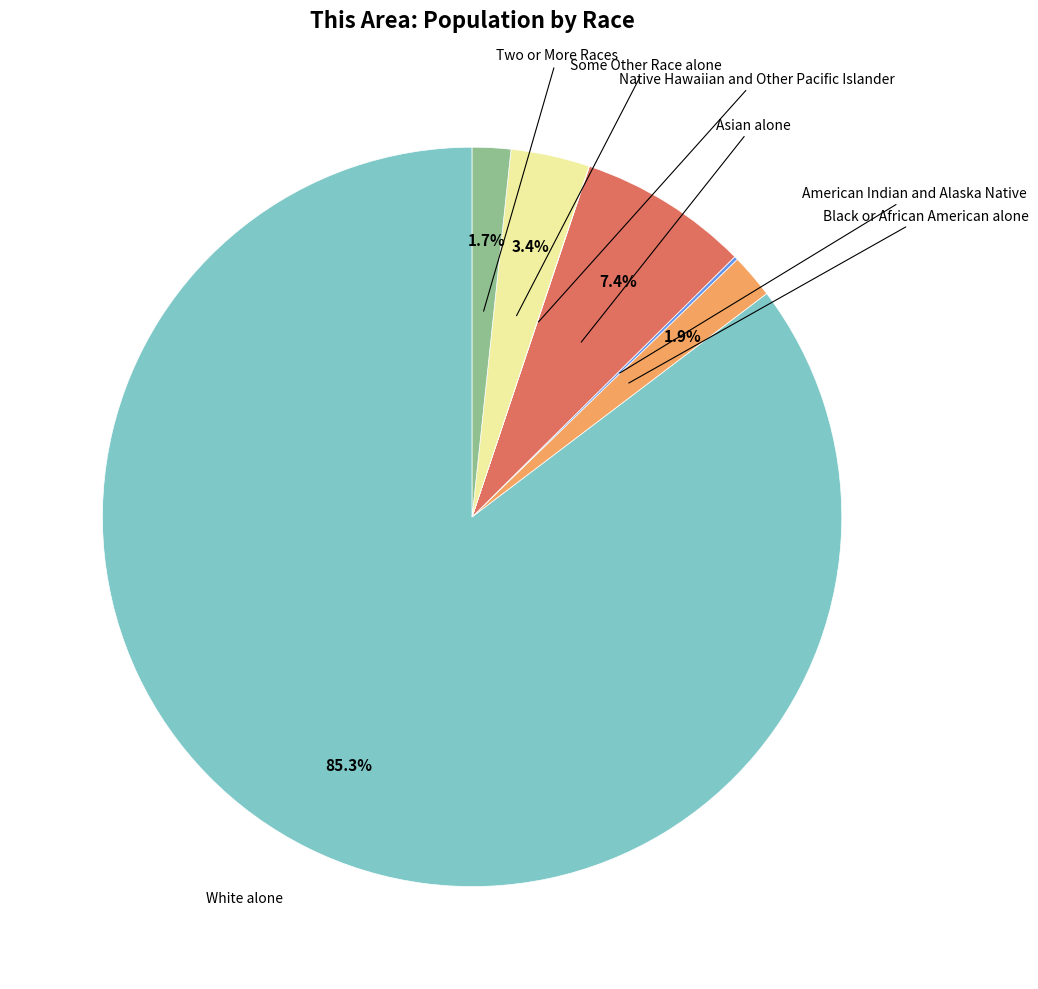

Which category has the biggest portion of the pie?

White alone